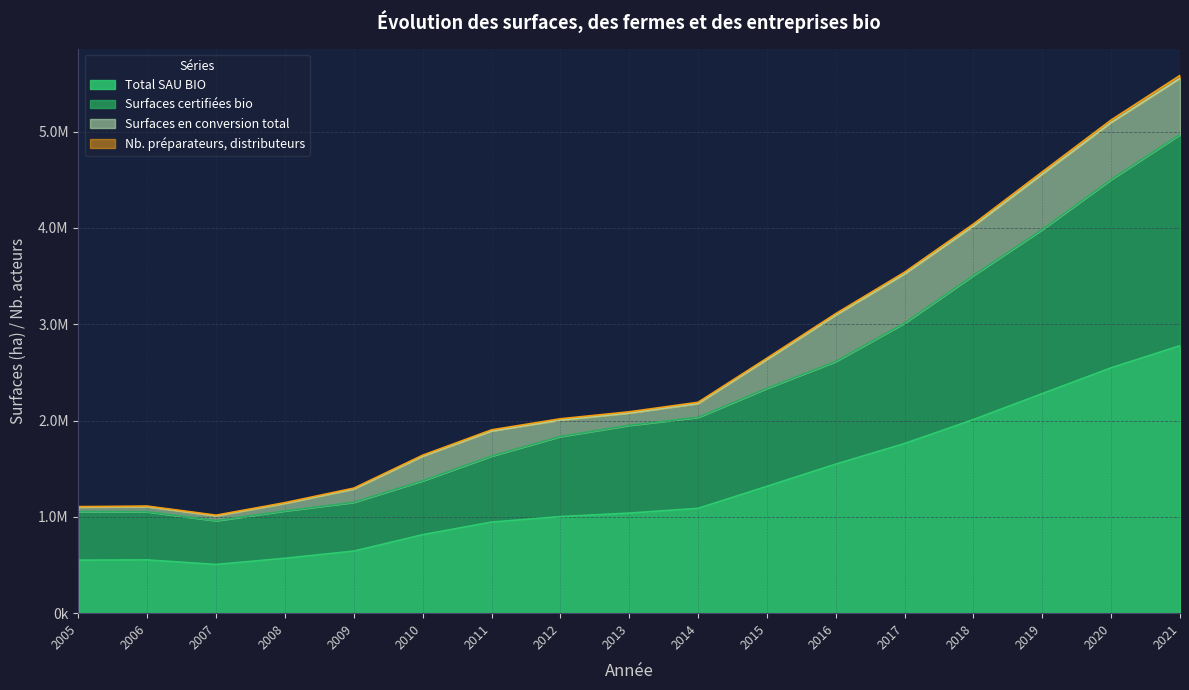

Does the chart display data point markers on the line(s)?

No